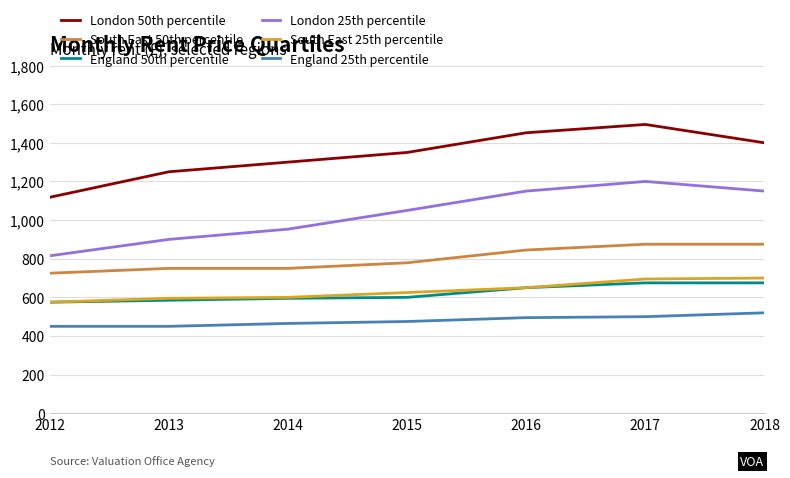

What is the minimum value shown in the chart?

450